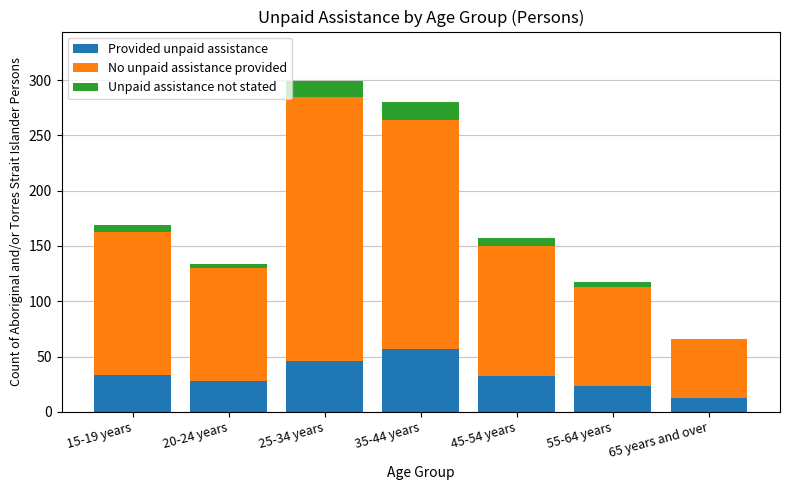

Does the chart contain stacked bars?

Yes